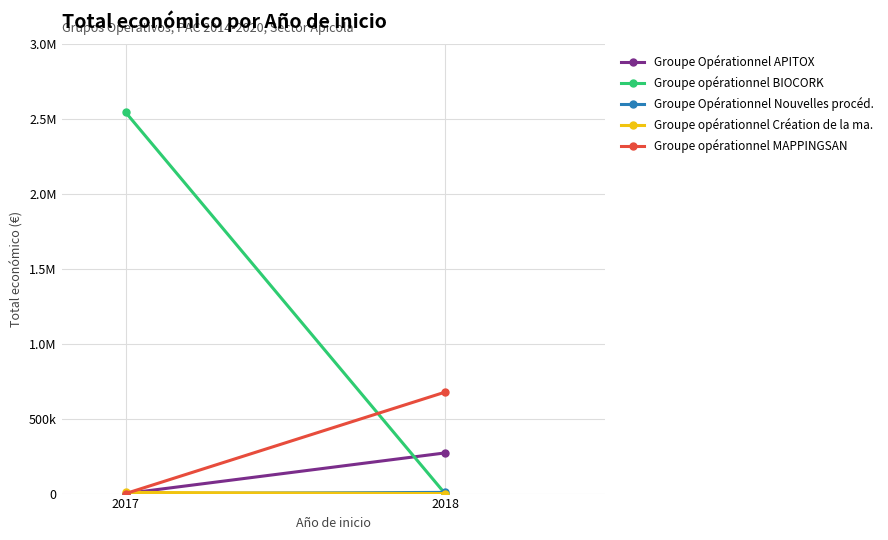

List the series in order of their peak value, highest first.

Groupe opérationnel BIOCORK, Groupe opérationnel MAPPINGSAN, Groupe Opérationnel APITOX, Groupe Opérationnel Nouvelles procéd., Groupe opérationnel Création de la ma.